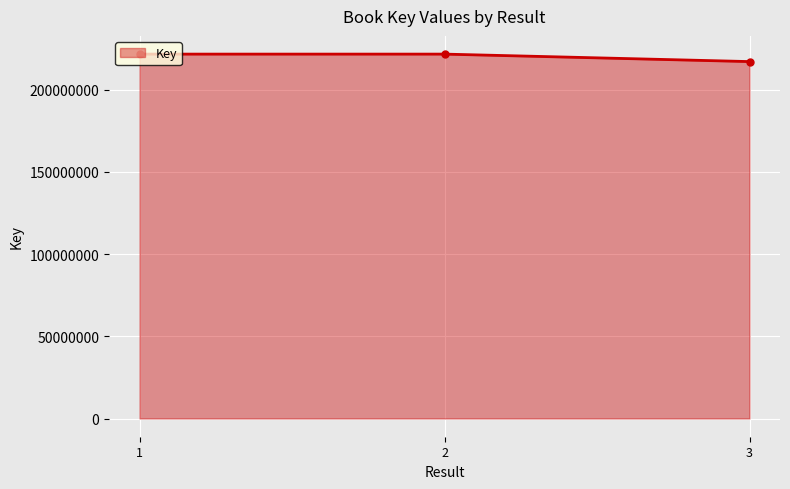

What is the sum of the values at 3 and 2?

438828032